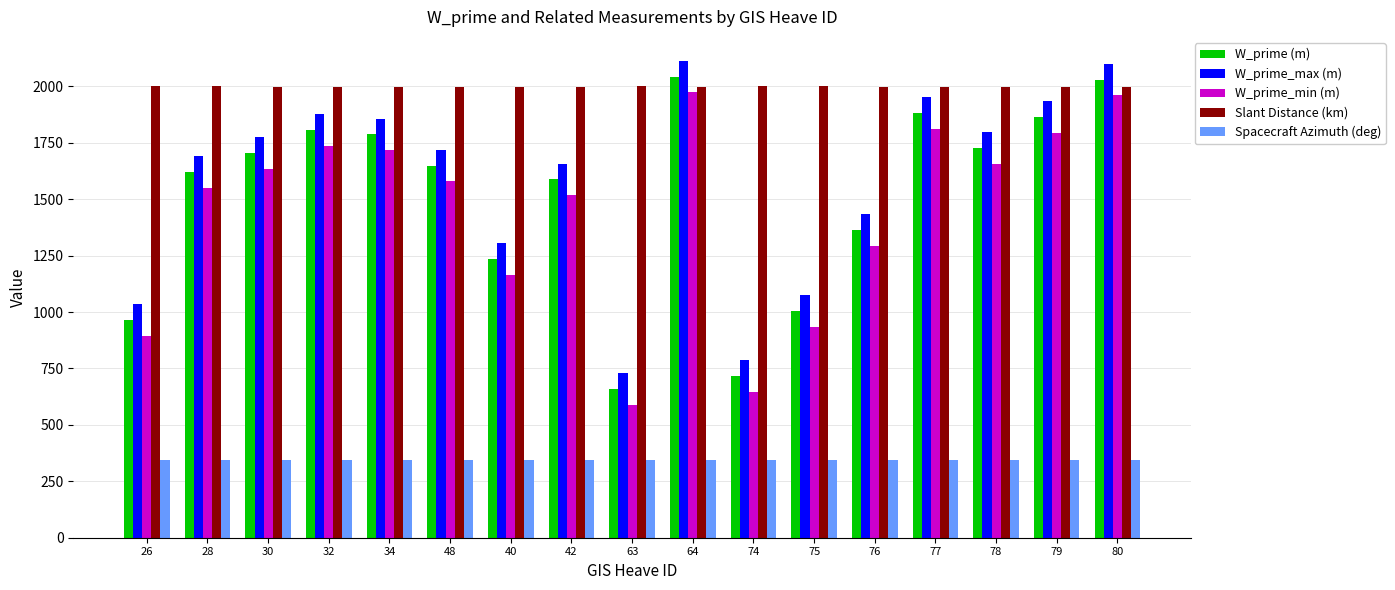

What is the label of the 14th bar from the right?

32